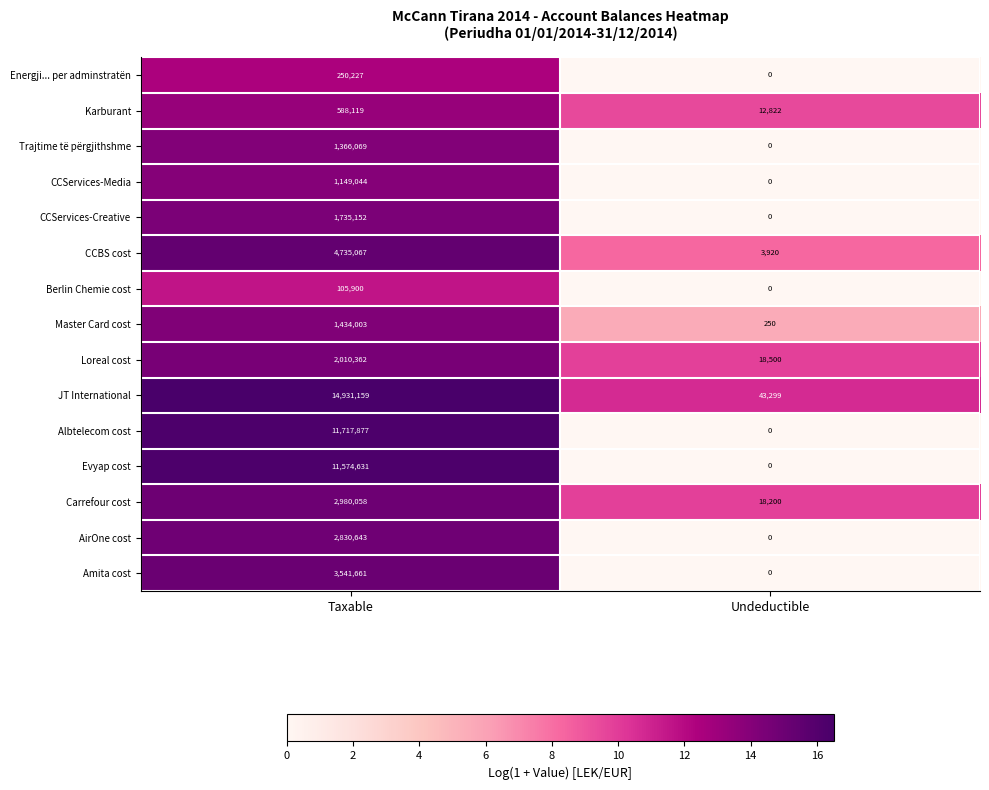

Rank the series at Taxable from lowest to highest value.

Berlin Chemie cost, Energji... per adminstratën, Karburant, CCServices-Media, Trajtime të përgjithshme, Master Card cost, CCServices-Creative, Loreal cost, AirOne cost, Carrefour cost, Amita cost, CCBS cost, Evyap cost, Albtelecom cost, JT International